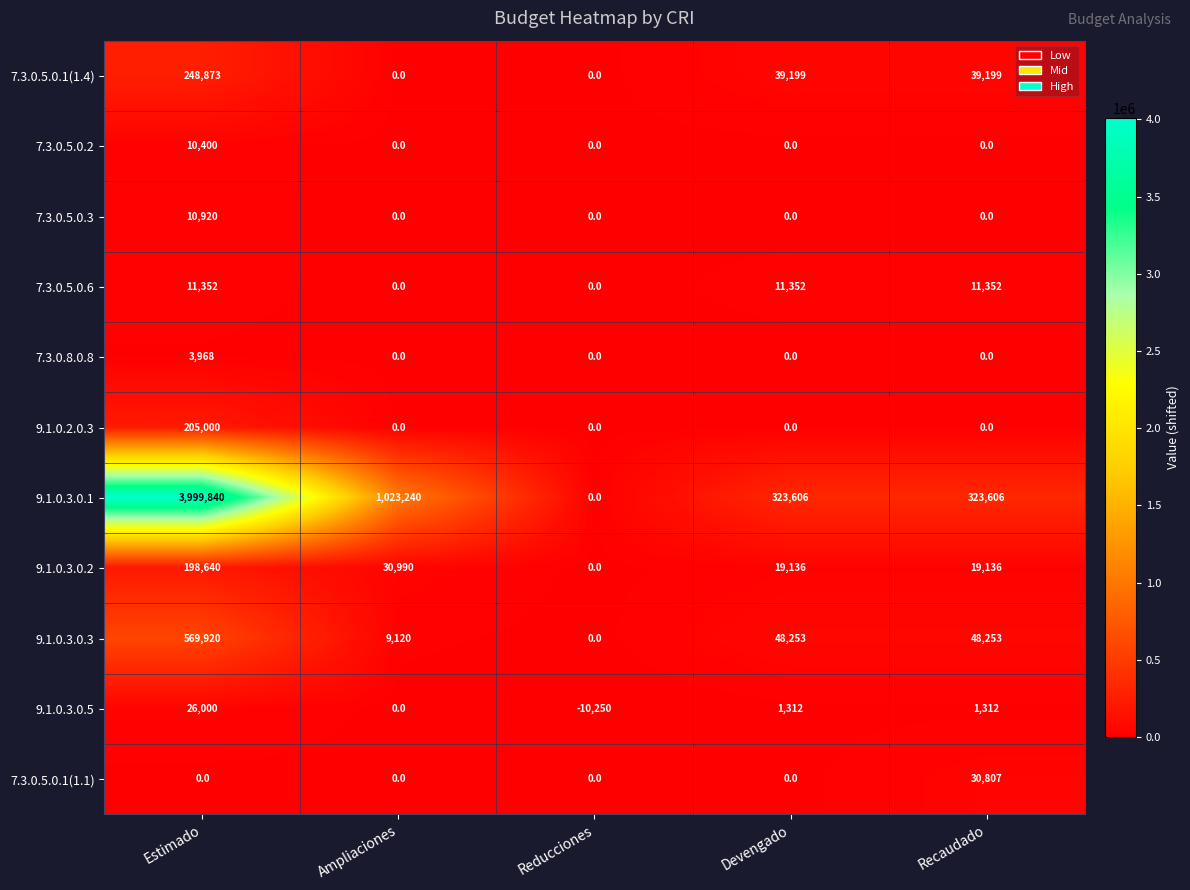

What is the difference between the maximum and minimum values in the 7.3.0.5.0.1(1.1) series?

30807